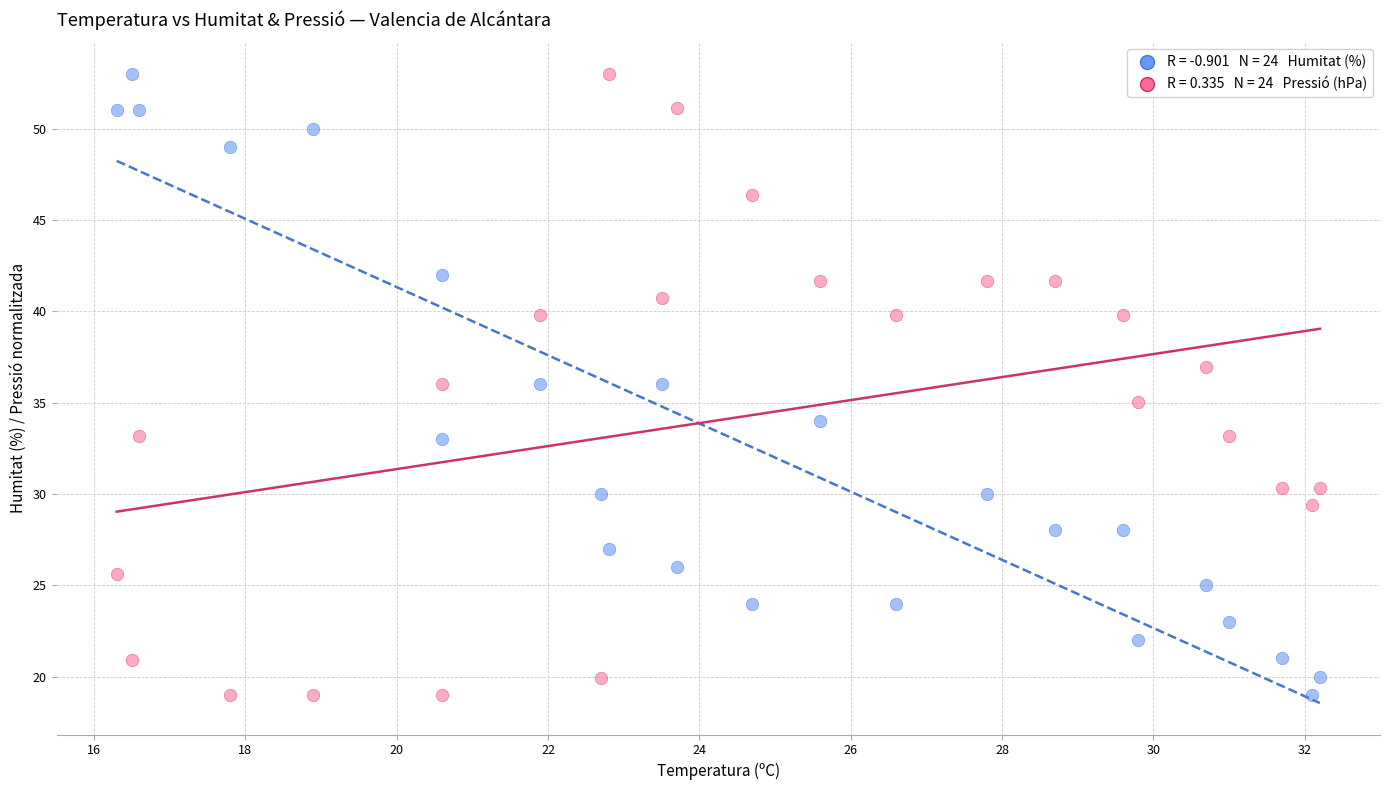

Across all data points, what is the range of Y values (max minus min)?

34.0